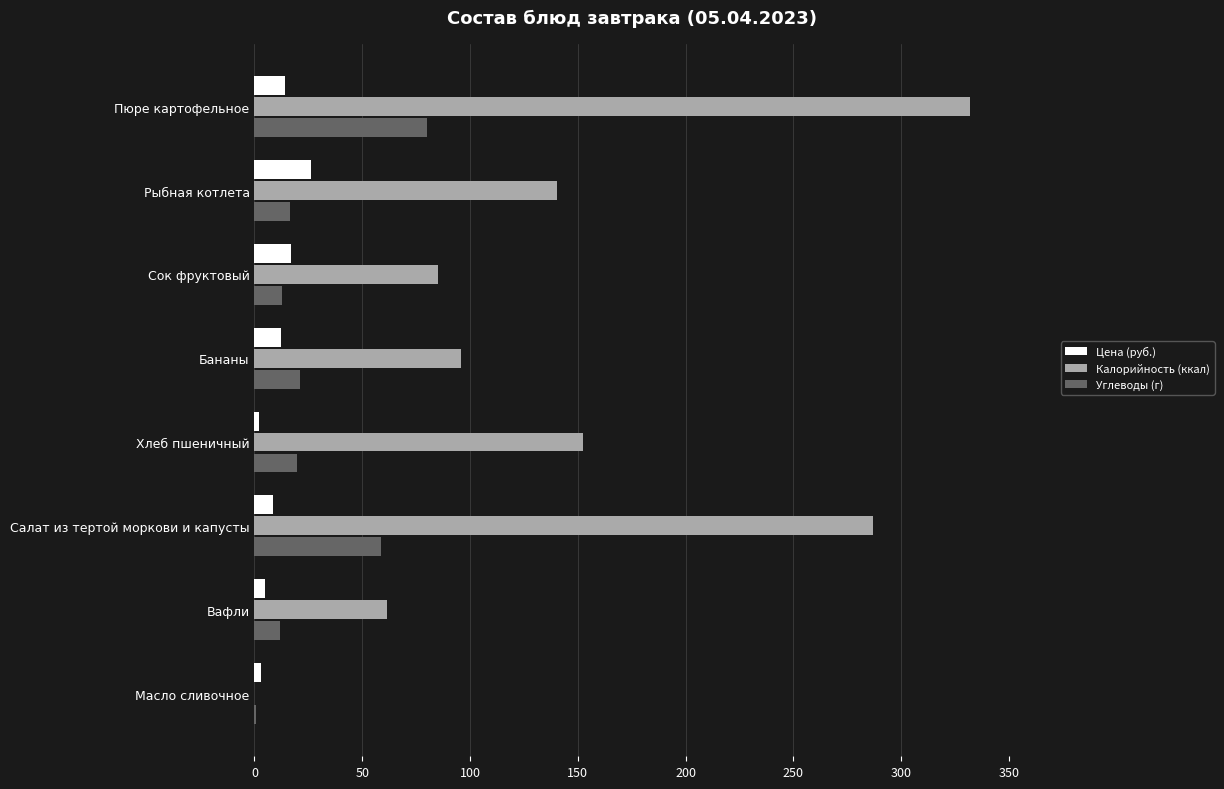

The value of Цена (руб.) at Салат из тертой моркови и капусты is 8.4. True or false?

True